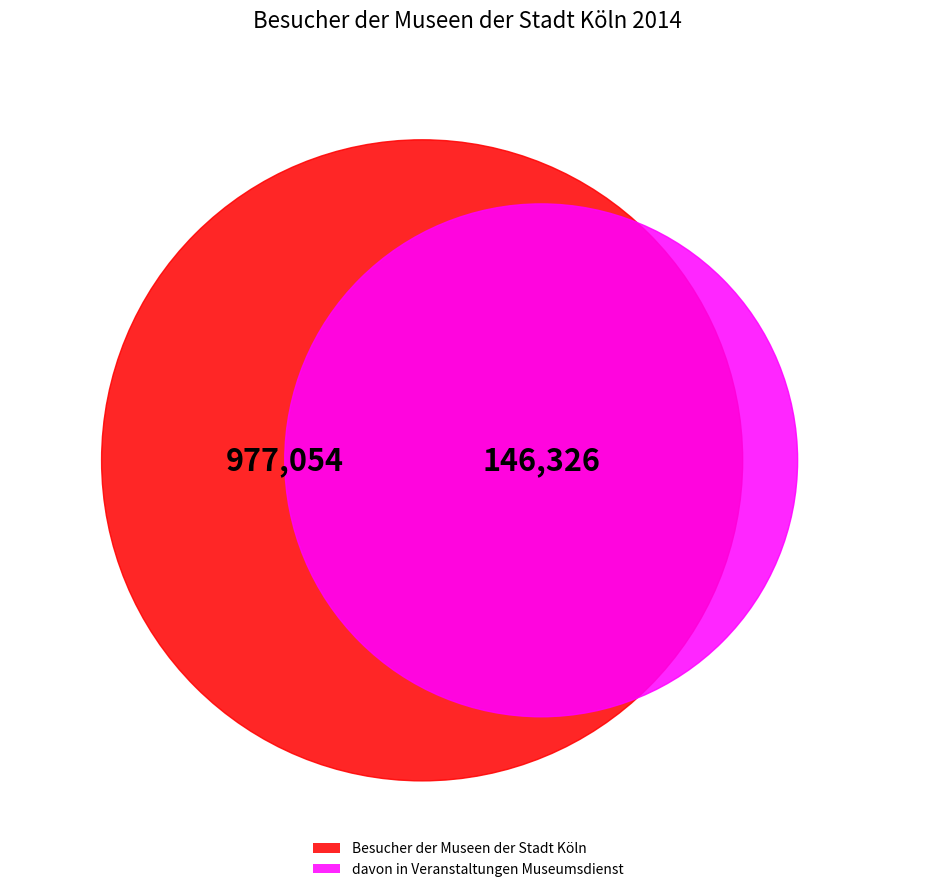

Combined, do Besucher der Museen der Stadt Köln and davon in Veranstaltungen Museumsdienst account for over 50%?

Yes